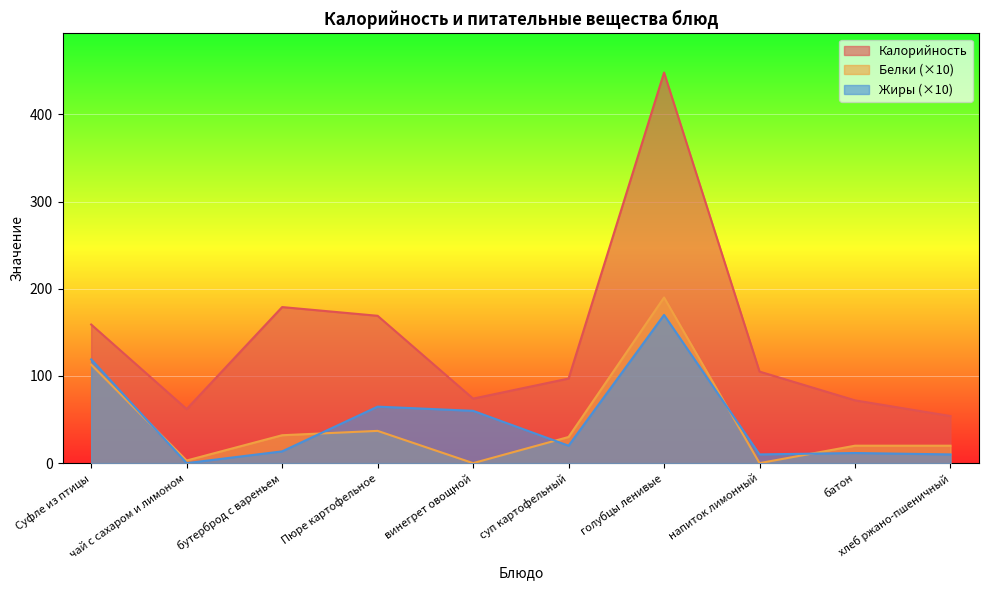

Which series has the widest spread of values?

Калорийность